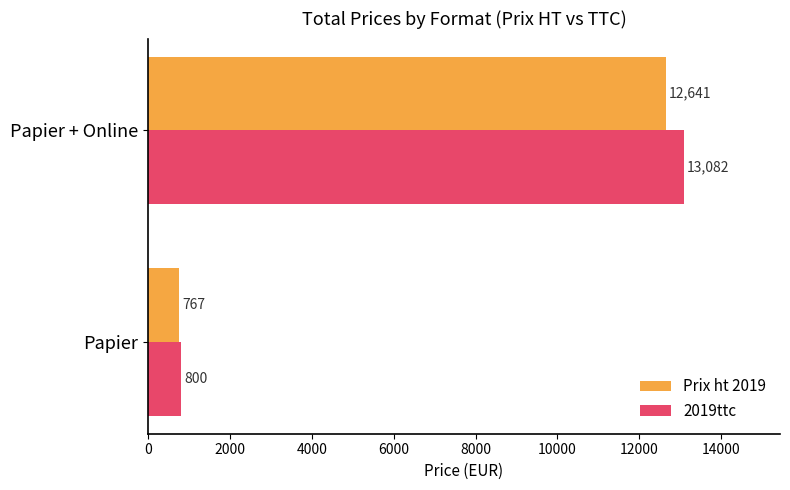

Is the value of Prix ht 2019 at Papier + Online greater than the value of 2019ttc at Papier?

Yes